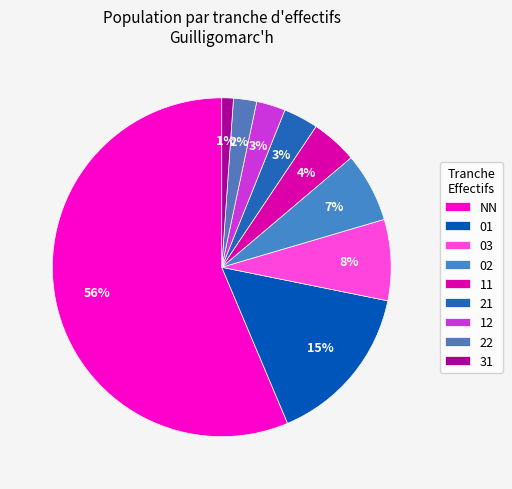

What is the change in value from 12 to 22?

-1